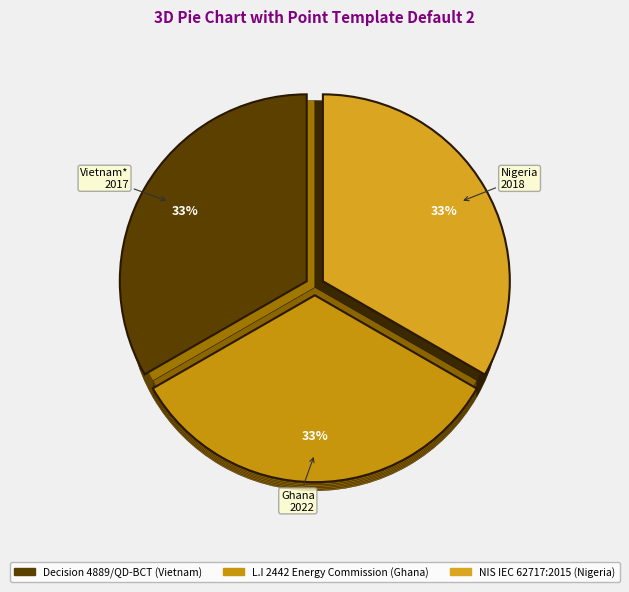

To the nearest percent, what is the combined percentage of NIS IEC 62717:2015
(Nigeria) and L.I 2442 Energy
Commission (Ghana)?

67%